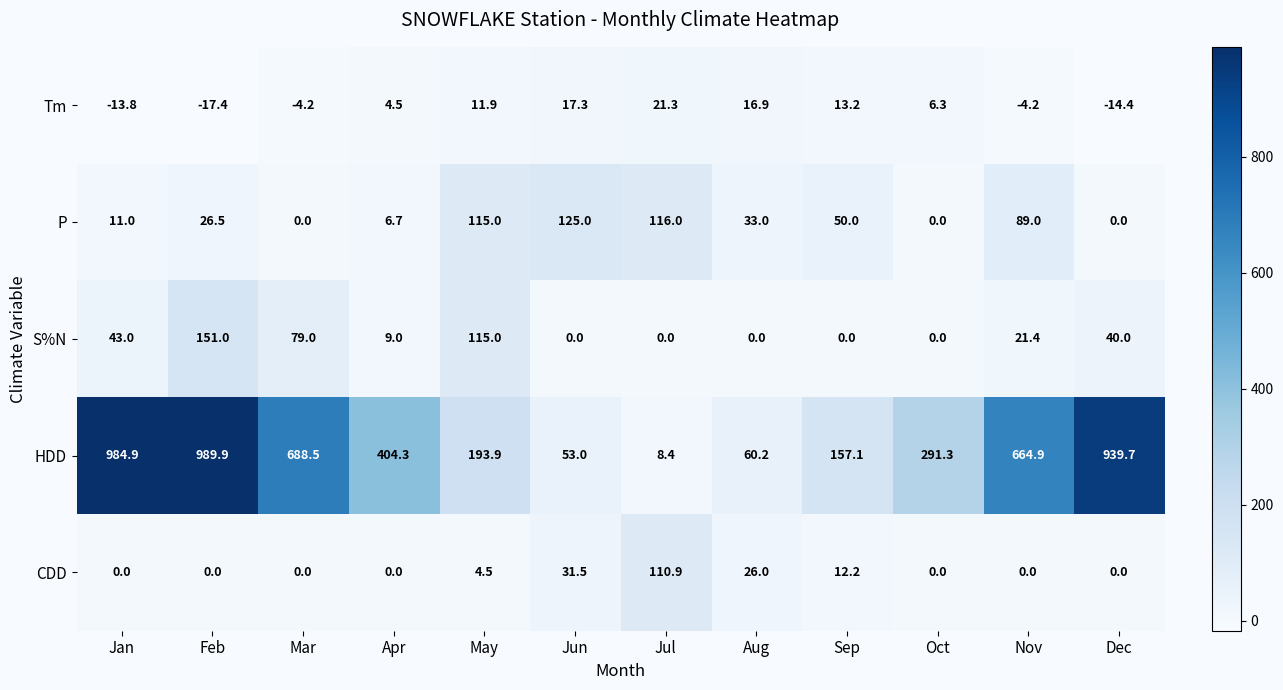

At which category is the sum across all series the highest?

Feb